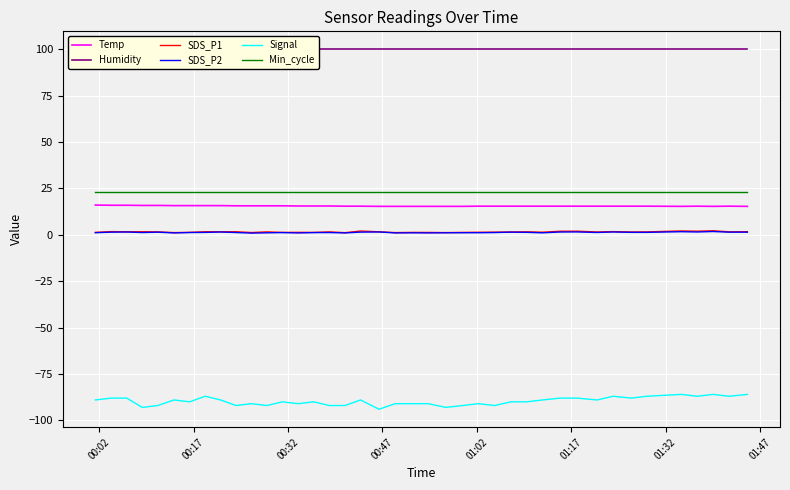

What is the lowest value of the Signal series?

-94.0